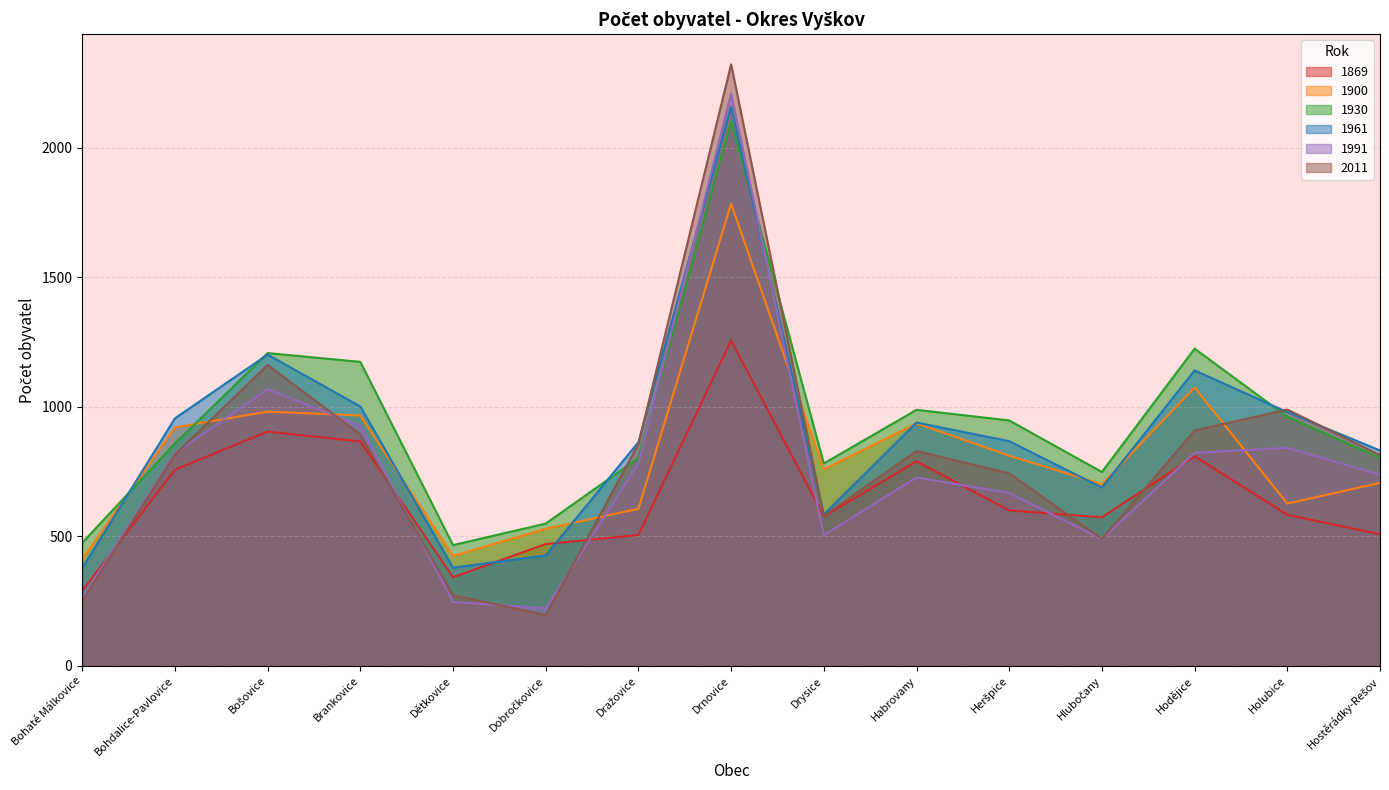

Reading left to right, transcribe all the data shown in this chart.

1869: Bohaté Málkovice=290	Bohdalice-Pavlovice=757	Bošovice=904	Brankovice=866	Dětkovice=342	Dobročkovice=470	Dražovice=505	Drnovice=1256	Drysice=577	Habrovany=789	Heršpice=600	Hlubočany=573	Hodějice=809	Holubice=583	Hostěrádky-Rešov=508
1900: Bohaté Málkovice=412	Bohdalice-Pavlovice=920	Bošovice=981	Brankovice=966	Dětkovice=424	Dobročkovice=529	Dražovice=606	Drnovice=1783	Drysice=758	Habrovany=936	Heršpice=811	Hlubočany=701	Hodějice=1074	Holubice=626	Hostěrádky-Rešov=706
1930: Bohaté Málkovice=475	Bohdalice-Pavlovice=858	Bošovice=1207	Brankovice=1173	Dětkovice=466	Dobročkovice=549	Dražovice=802	Drnovice=2101	Drysice=781	Habrovany=988	Heršpice=947	Hlubočany=748	Hodějice=1224	Holubice=961	Hostěrádky-Rešov=803
1961: Bohaté Málkovice=377	Bohdalice-Pavlovice=955	Bošovice=1201	Brankovice=1001	Dětkovice=379	Dobročkovice=426	Dražovice=863	Drnovice=2157	Drysice=584	Habrovany=939	Heršpice=867	Hlubočany=688	Hodějice=1140	Holubice=979	Hostěrádky-Rešov=831
1991: Bohaté Málkovice=263	Bohdalice-Pavlovice=820	Bošovice=1067	Brankovice=927	Dětkovice=247	Dobročkovice=222	Dražovice=781	Drnovice=2209	Drysice=504	Habrovany=727	Heršpice=667	Hlubočany=489	Hodějice=822	Holubice=841	Hostěrádky-Rešov=738
2011: Bohaté Málkovice=251	Bohdalice-Pavlovice=815	Bošovice=1161	Brankovice=893	Dětkovice=273	Dobročkovice=196	Dražovice=856	Drnovice=2321	Drysice=579	Habrovany=829	Heršpice=743	Hlubočany=490	Hodějice=908	Holubice=989	Hostěrádky-Rešov=813